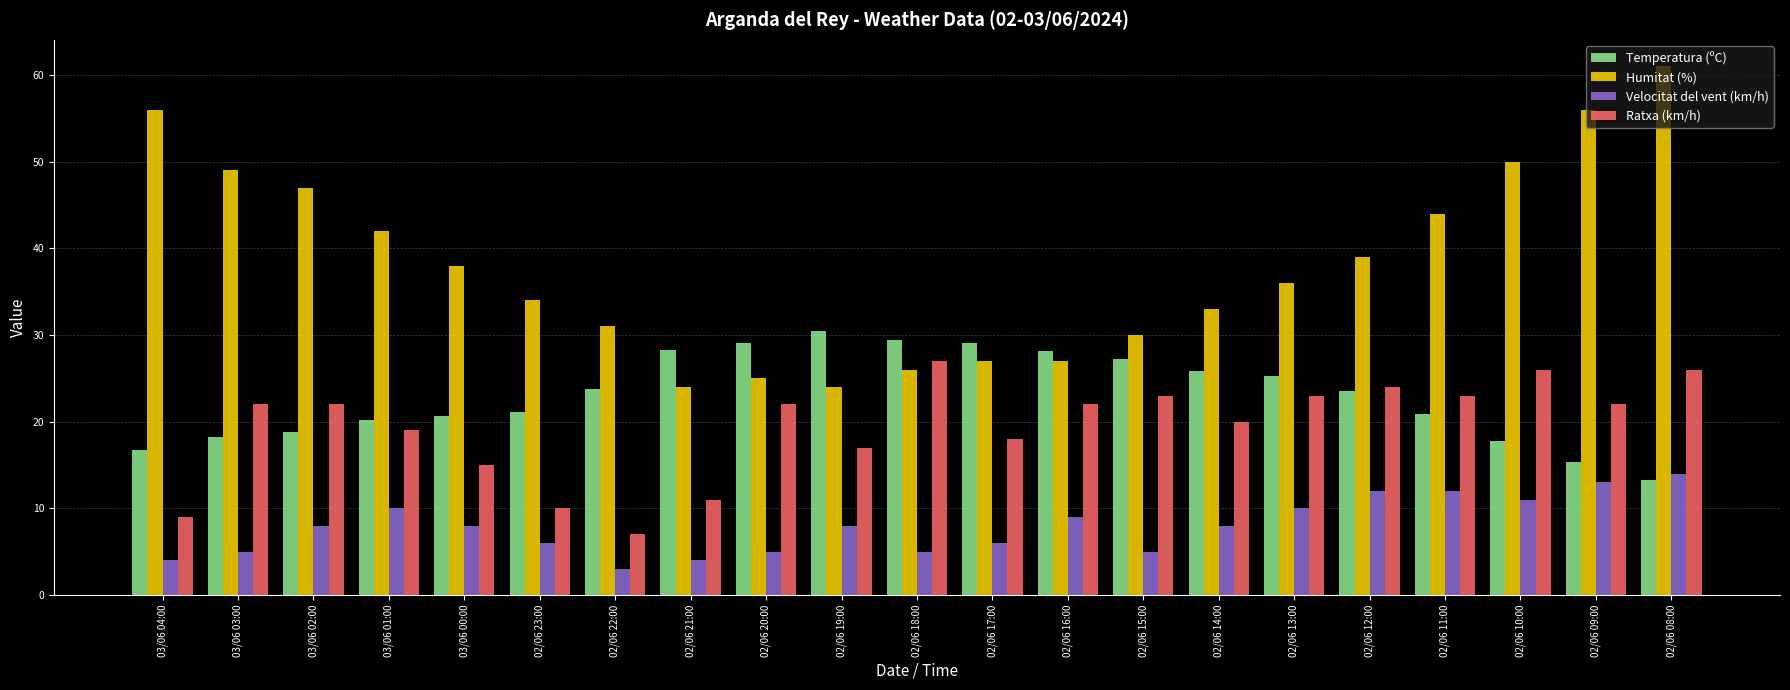

Which series has the widest spread of values?

Humitat (%)